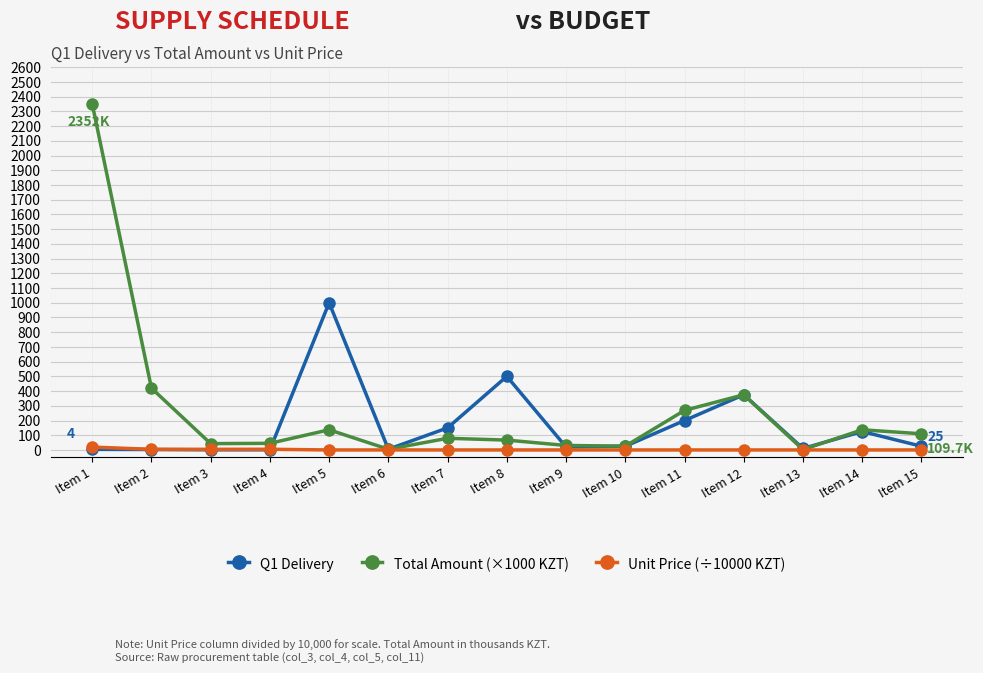

What is the sum of the Q1 Delivery values at Item 3 and Item 12?

376.0